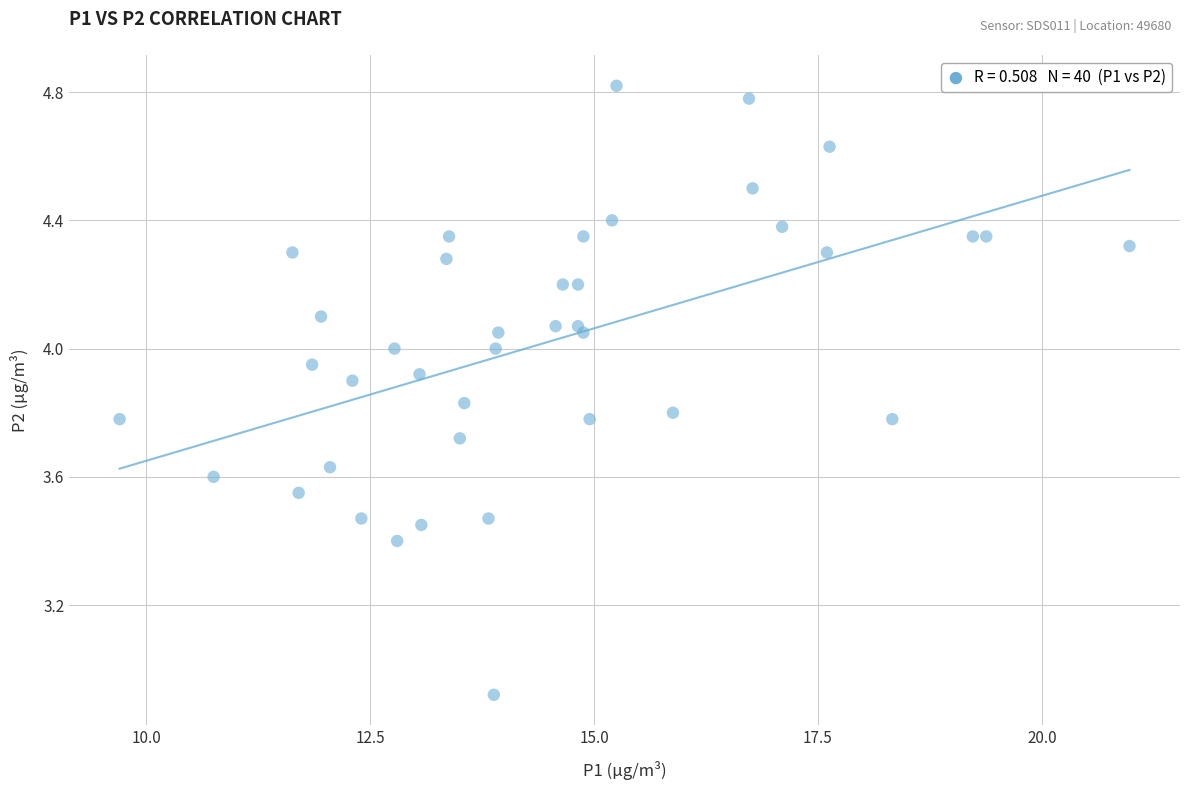

What Y value in the scatter plot is closest to 3?

2.9